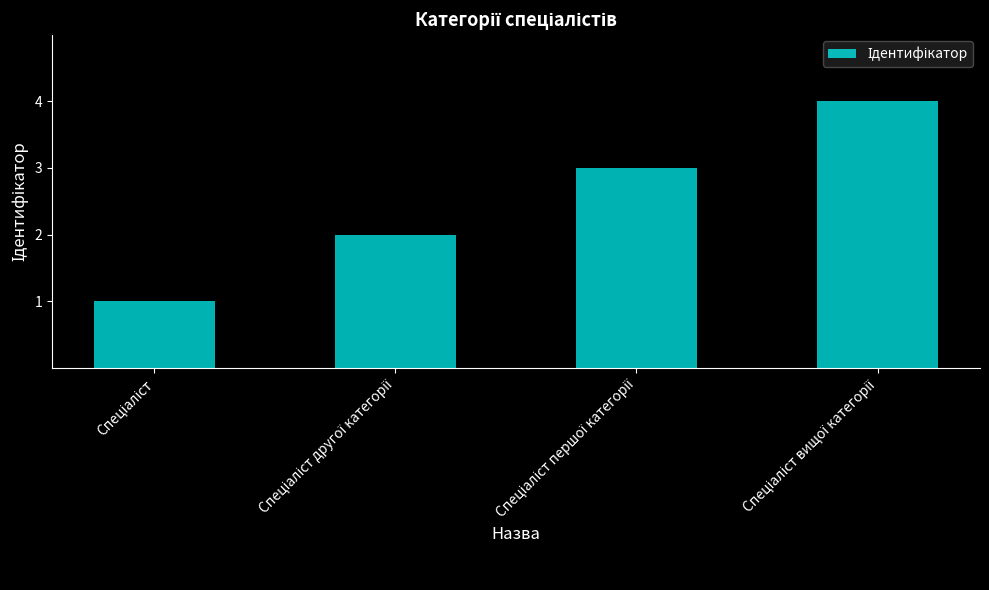

Does the chart contain any negative values?

No